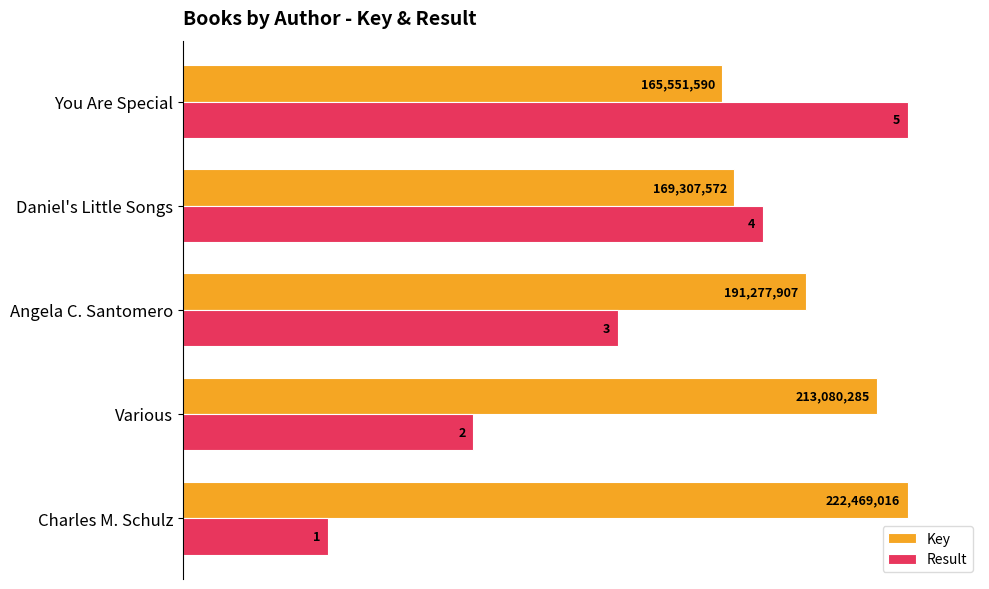

Which series has the largest total across all categories?

Key